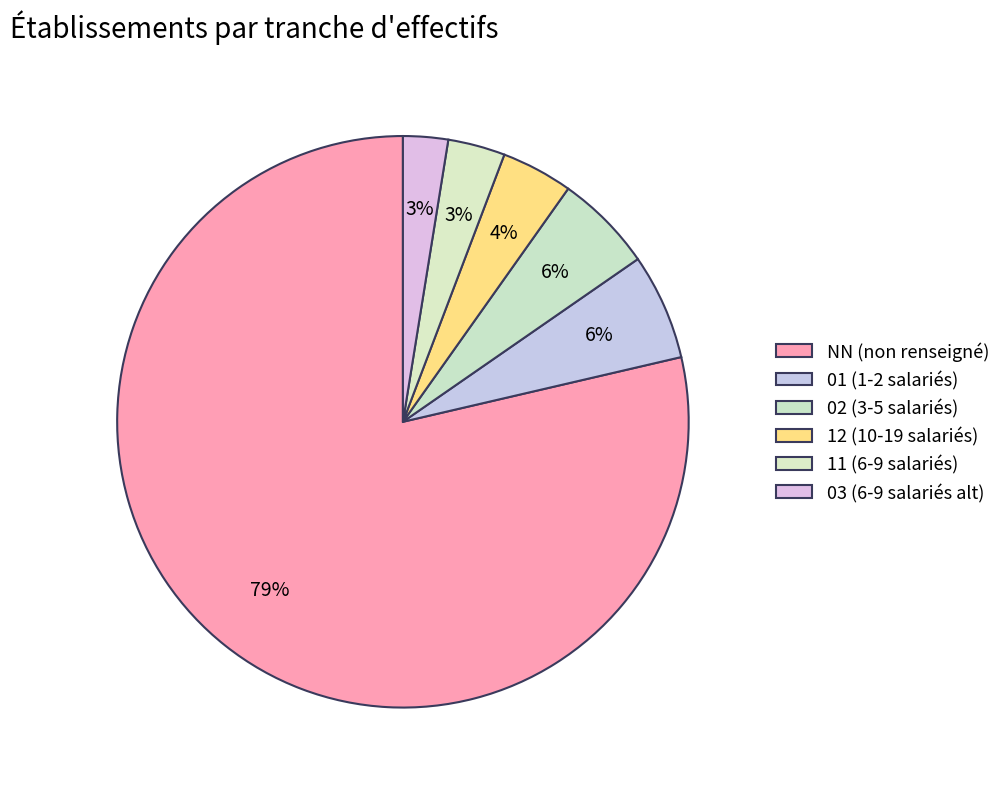

Count the number of slices in the pie.

6